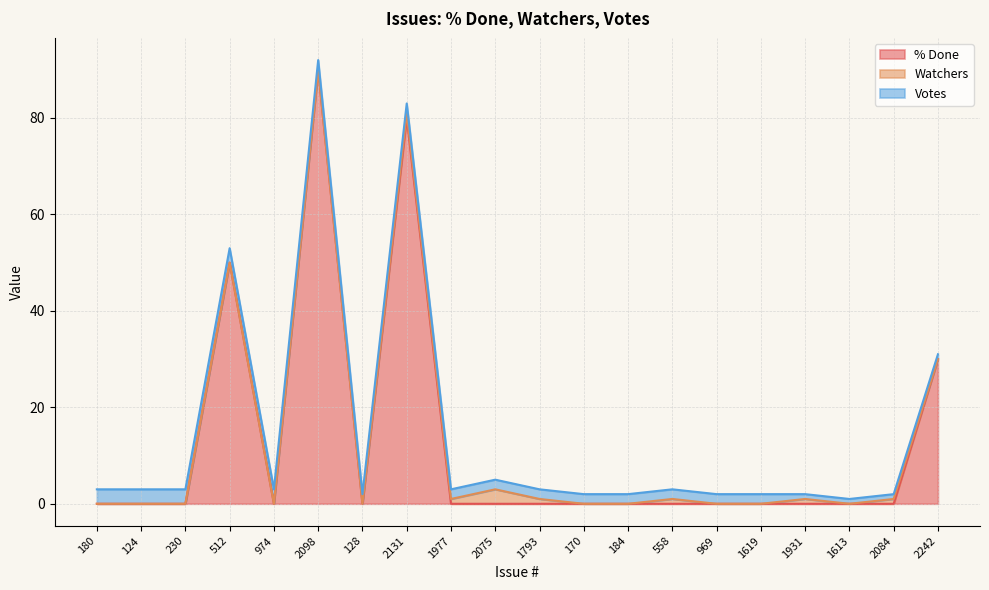

What is the label of the 14th point from the left?

558